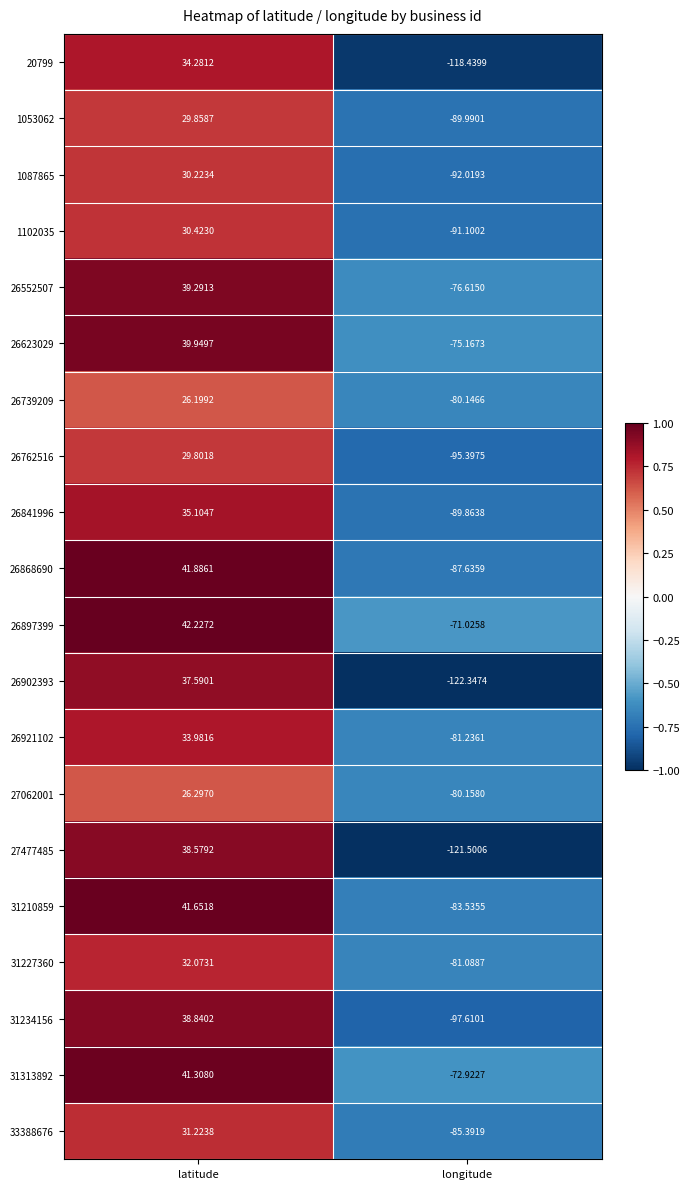

List the labels in order of 27062001 value, largest first.

latitude, longitude